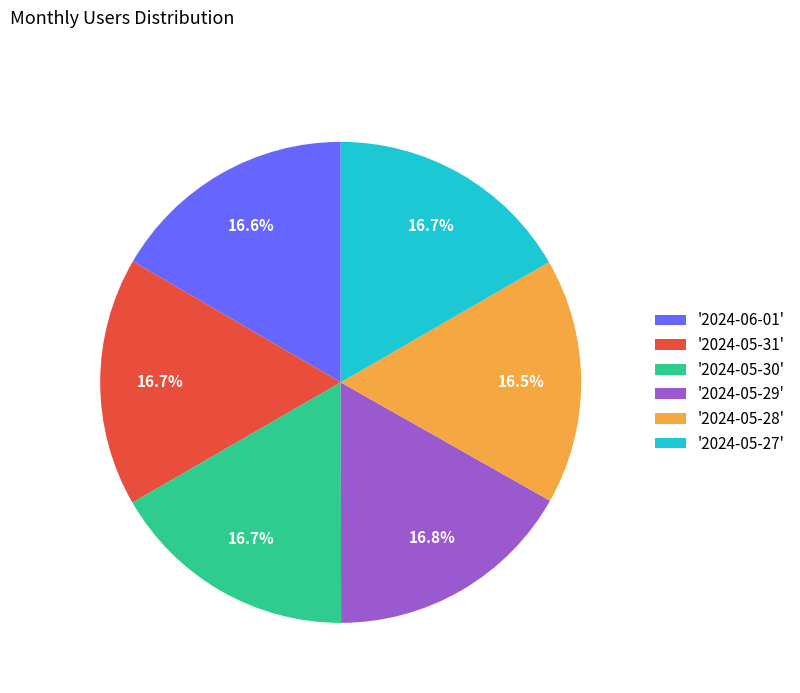

How many segments does this pie chart have?

6